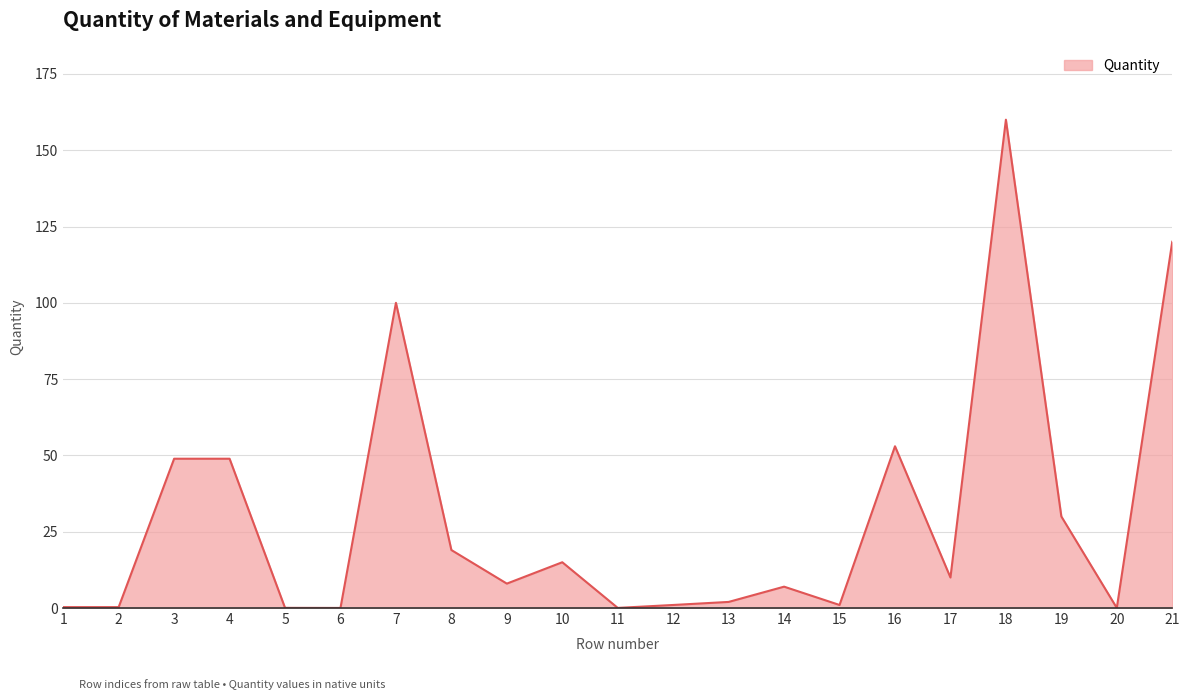

What is the greatest value displayed?

160.0